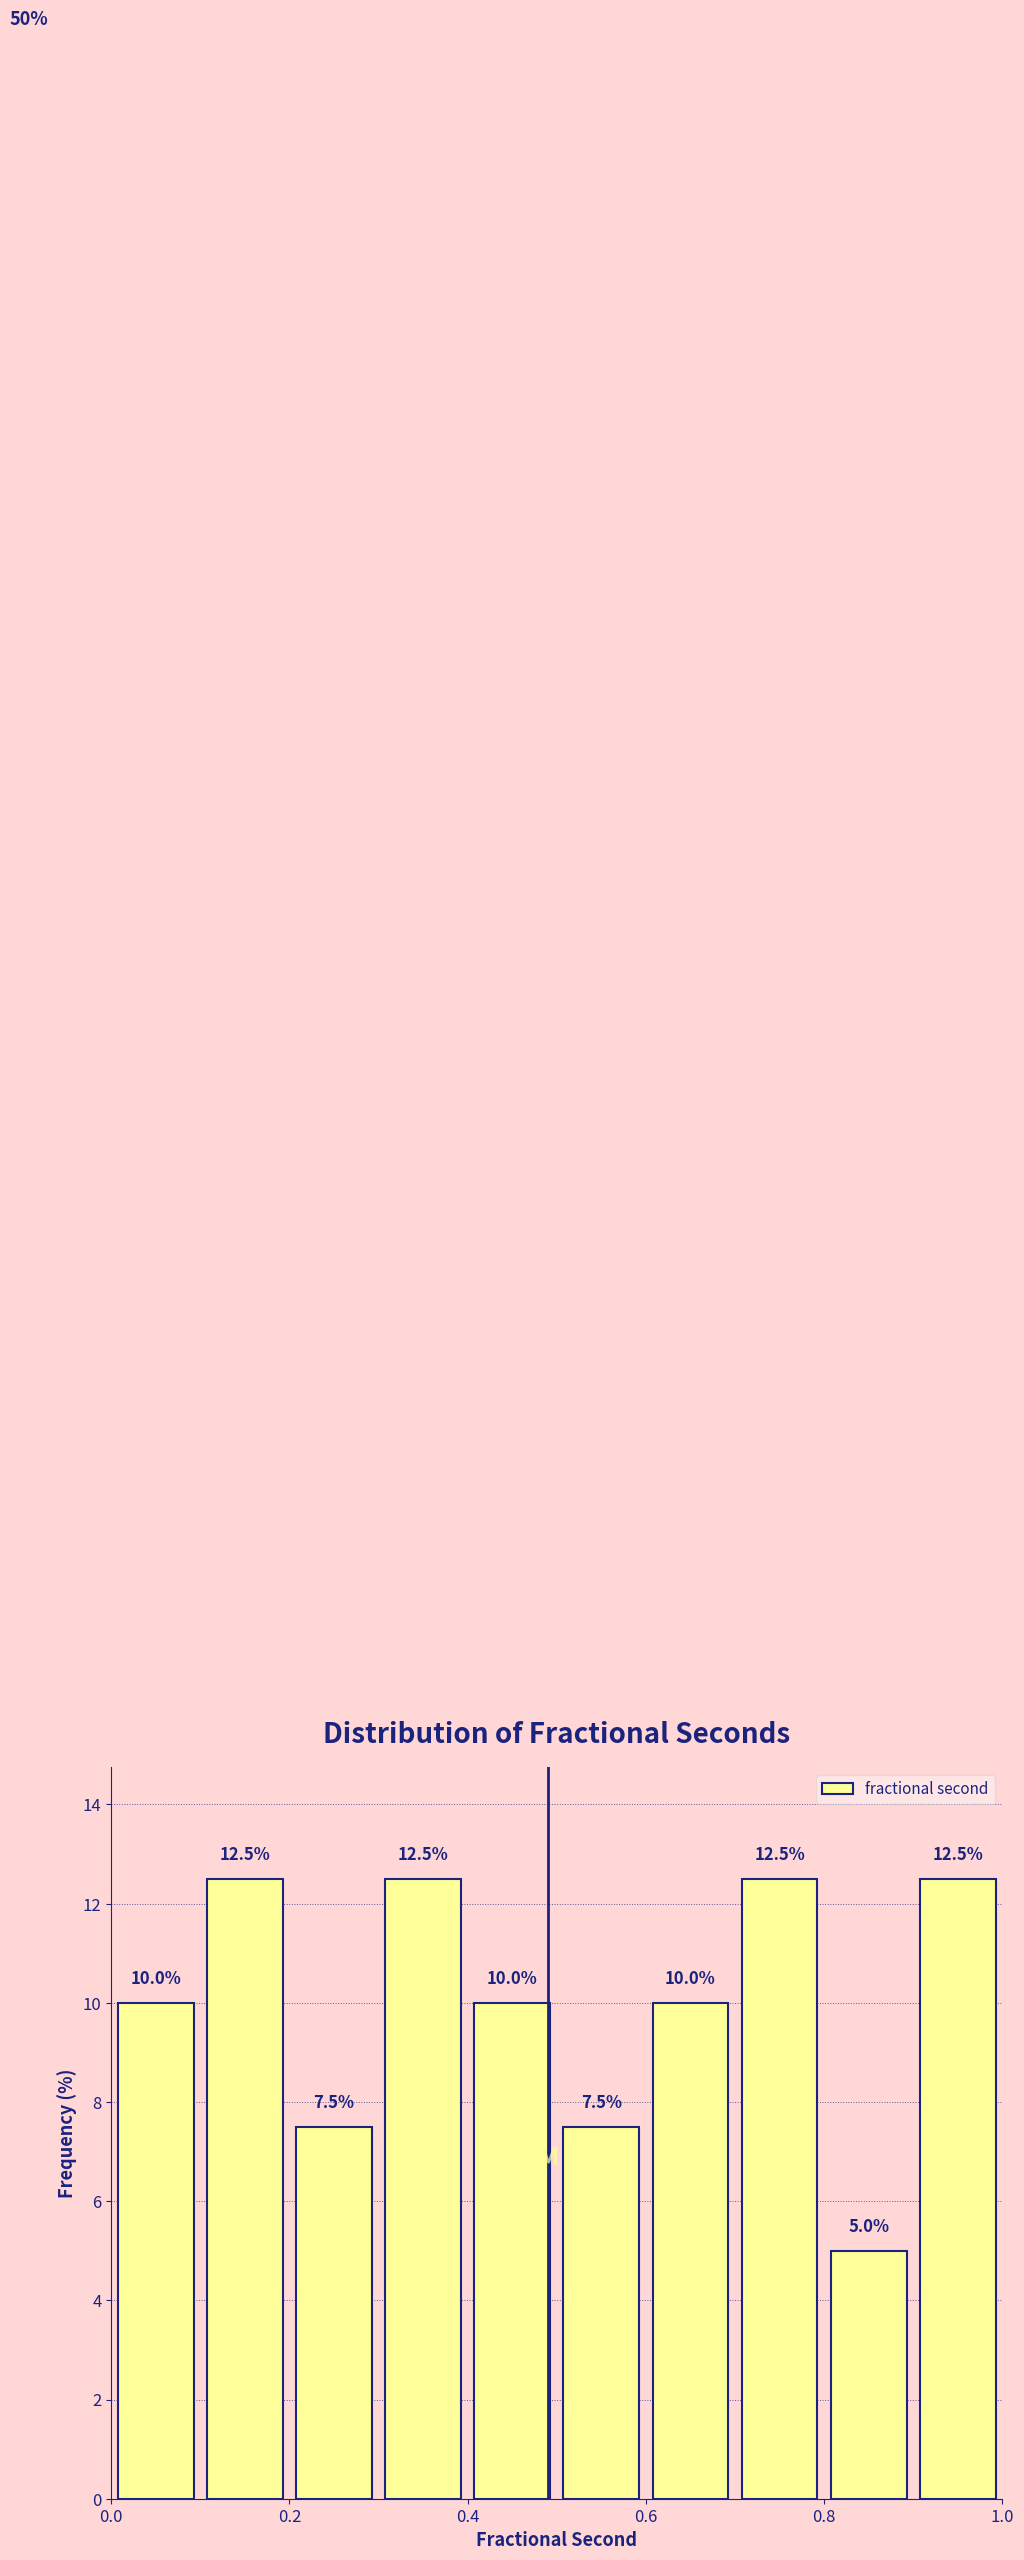

How tall is the bar that spans 0.2 to 0.3 on the x-axis?

7.5